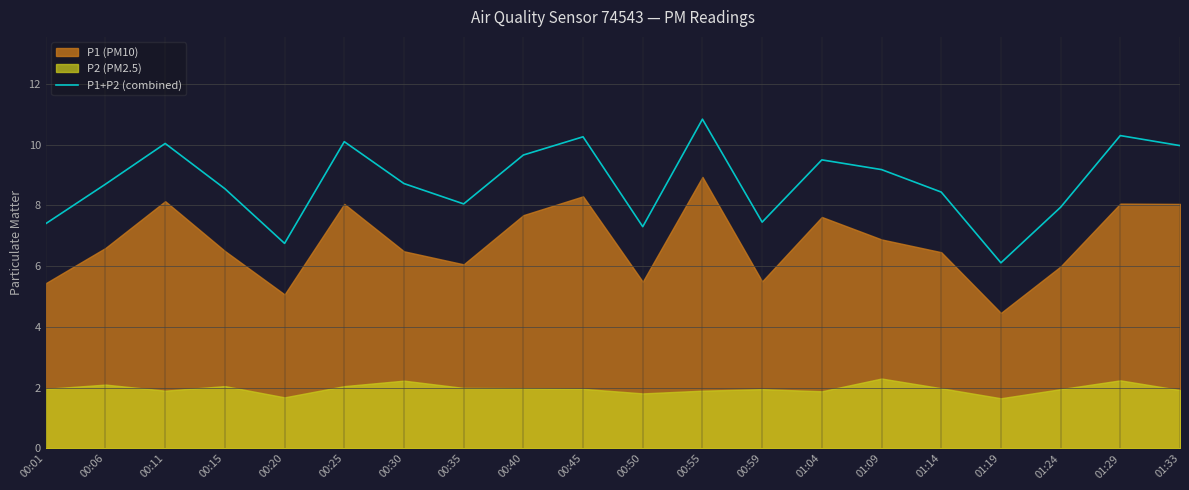

What is the difference between the maximum and minimum values?

4.7